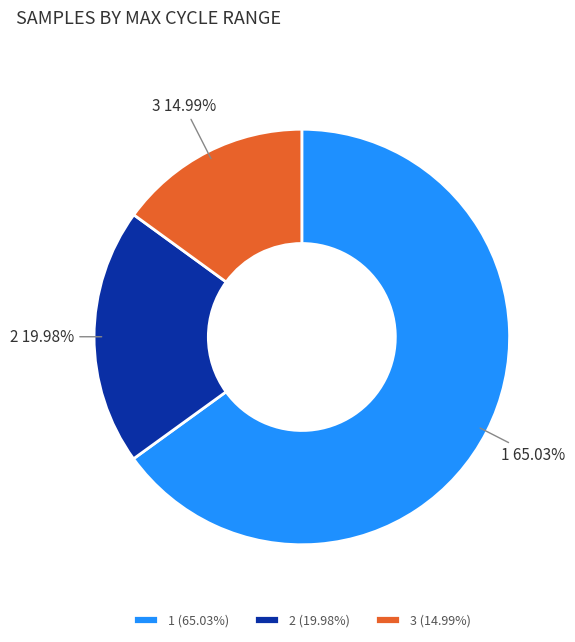

Do 3 and 2 together represent more than half of the pie?

No